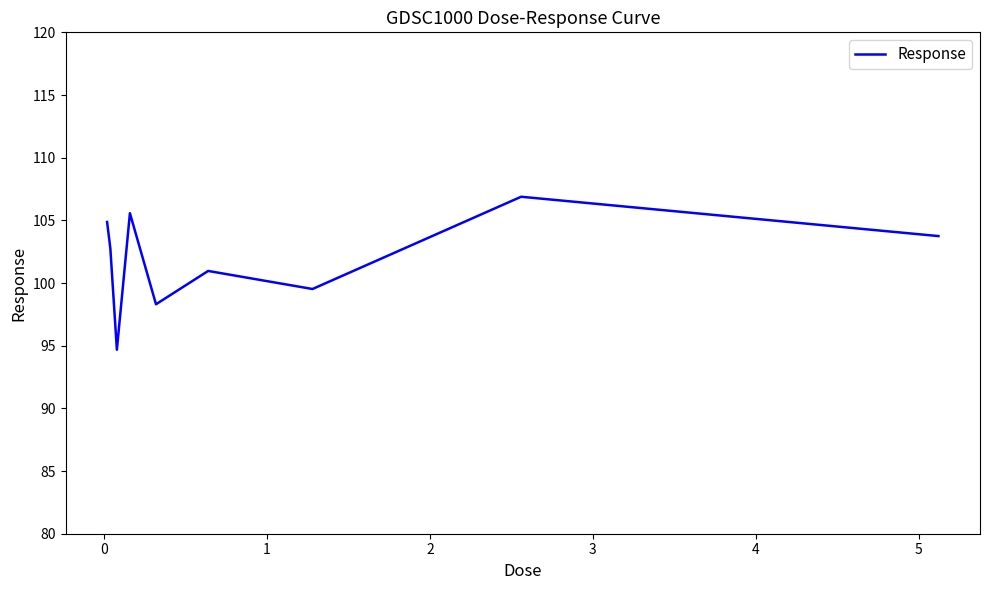

What is the minimum value shown in the chart?

94.7